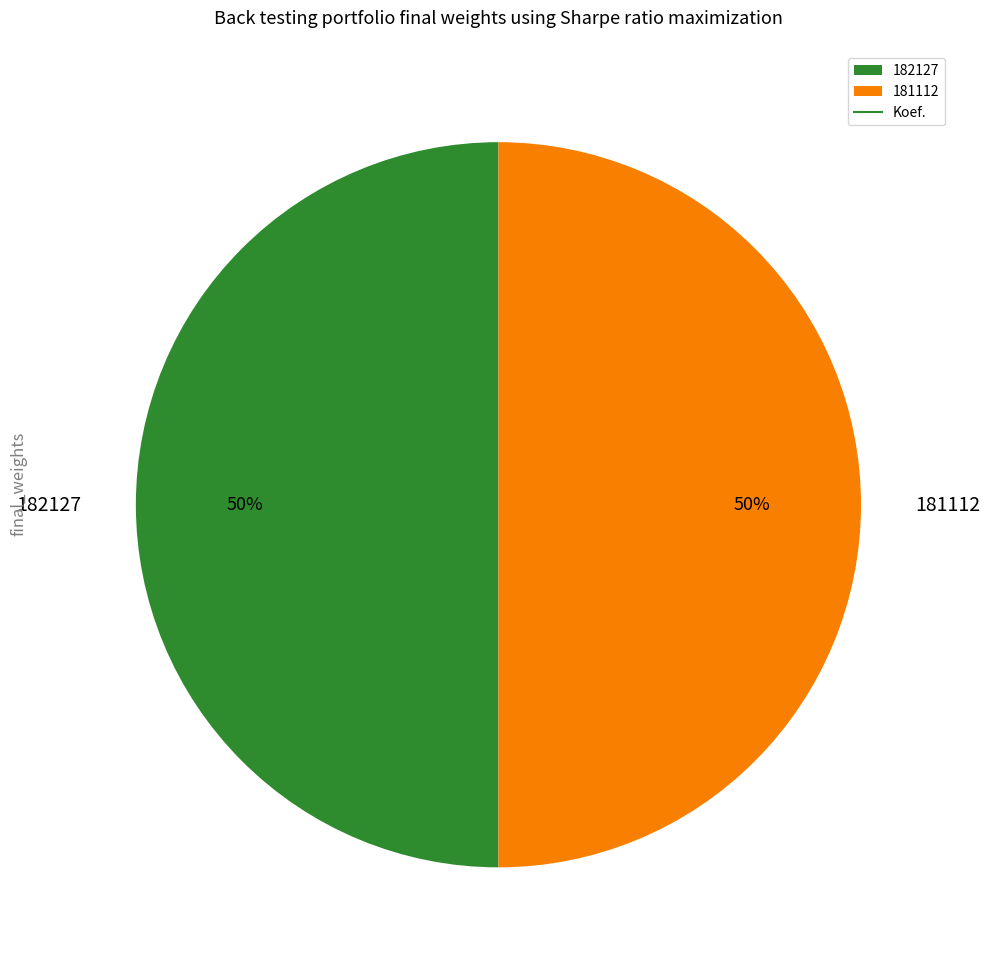

To the nearest percent, what is the difference between the largest and smallest slice percentages?

0%